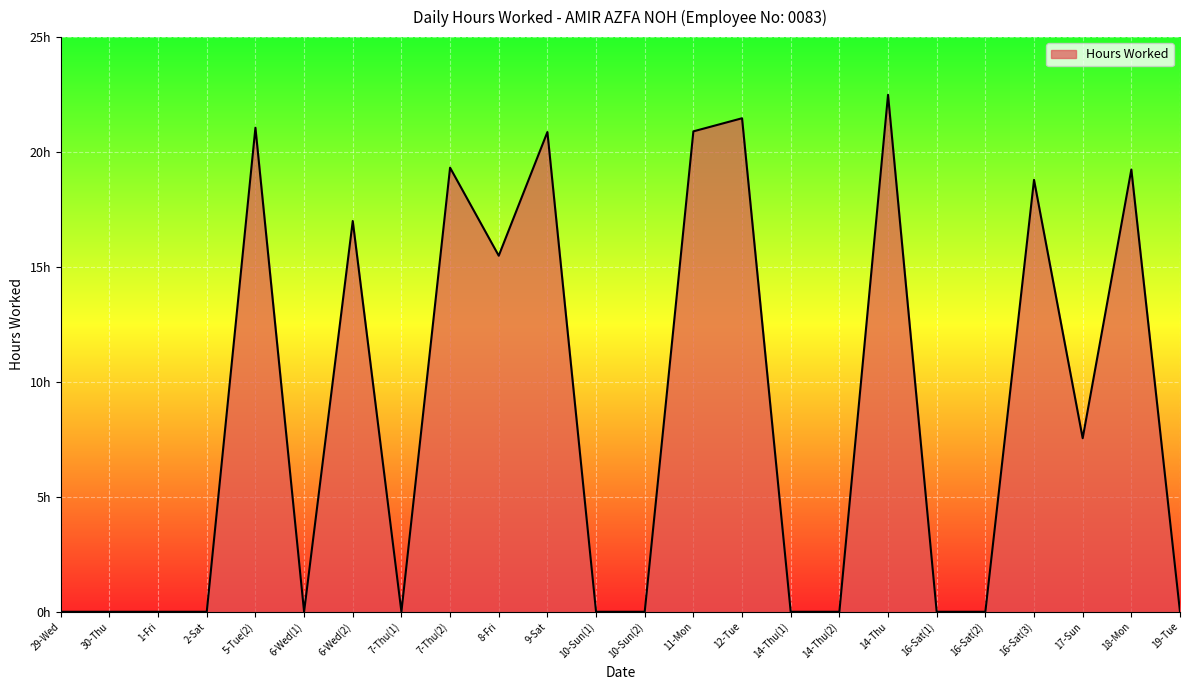

Which category has the lowest value across all series?

29-Wed